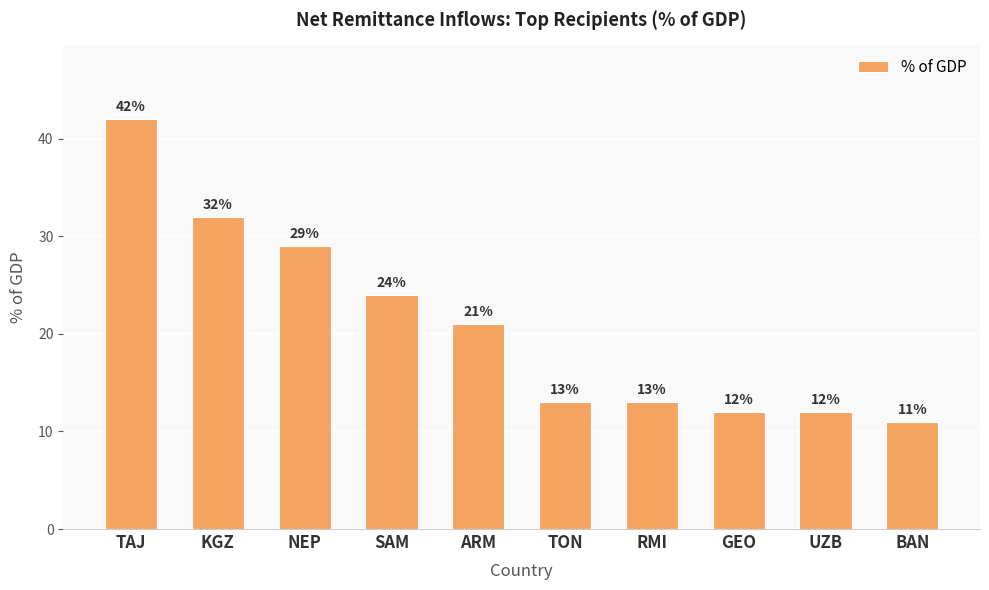

Which has a higher value, GEO or BAN?

GEO